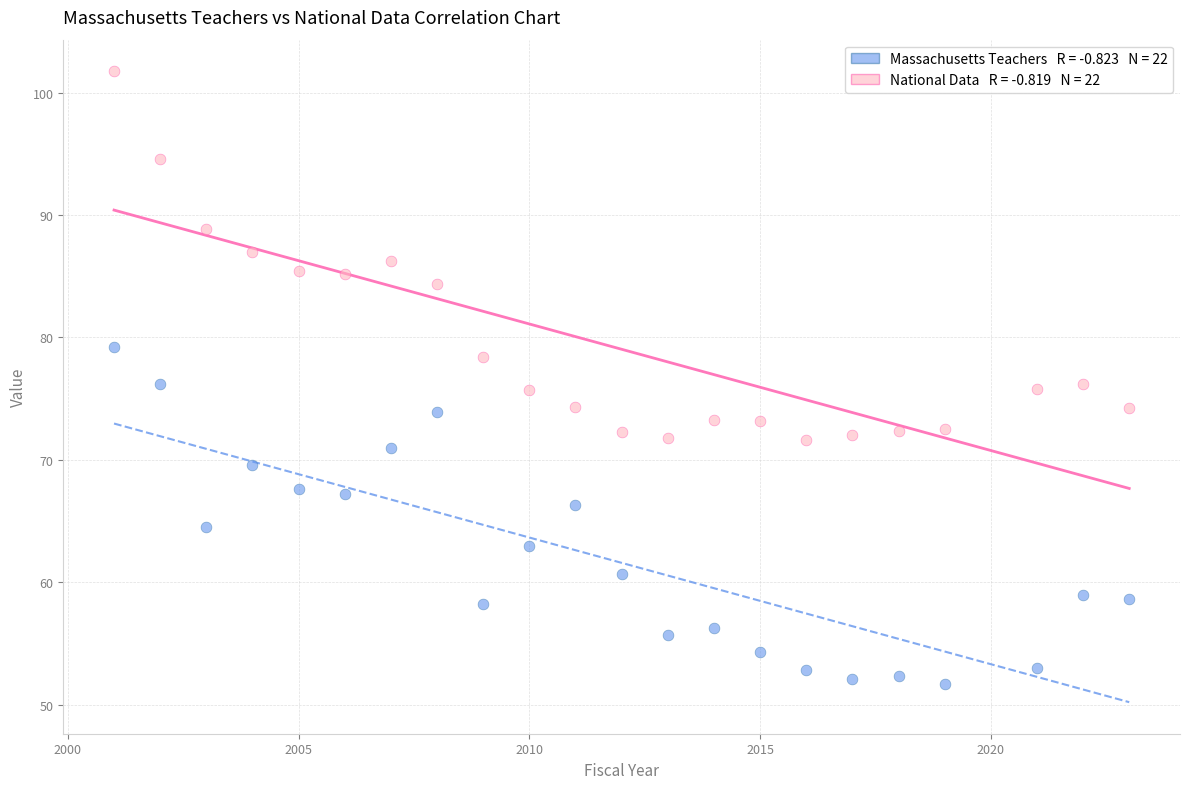

Across all data points, what is the range of Y values (max minus min)?

50.0